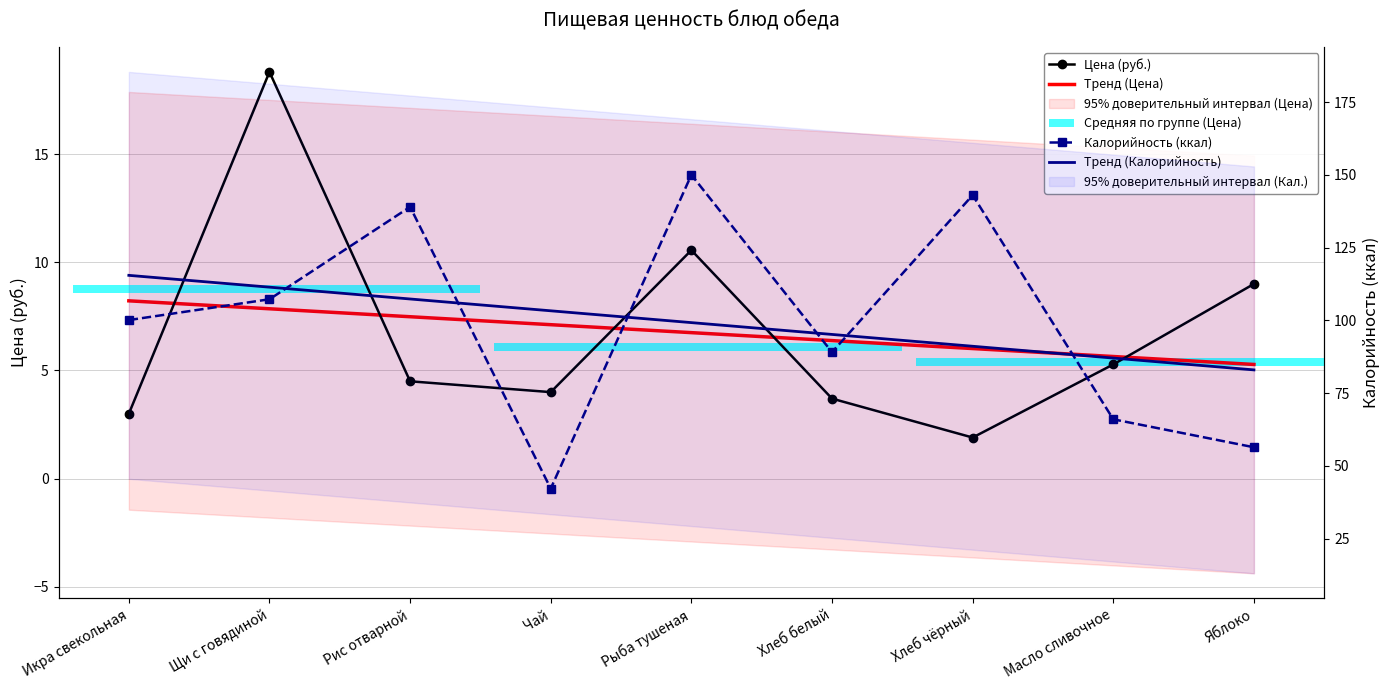

Rank the series at Икра свекольная from highest to lowest value.

Тренд (Калорийность), Калорийность (ккал), Тренд (Цена), Цена (руб.)